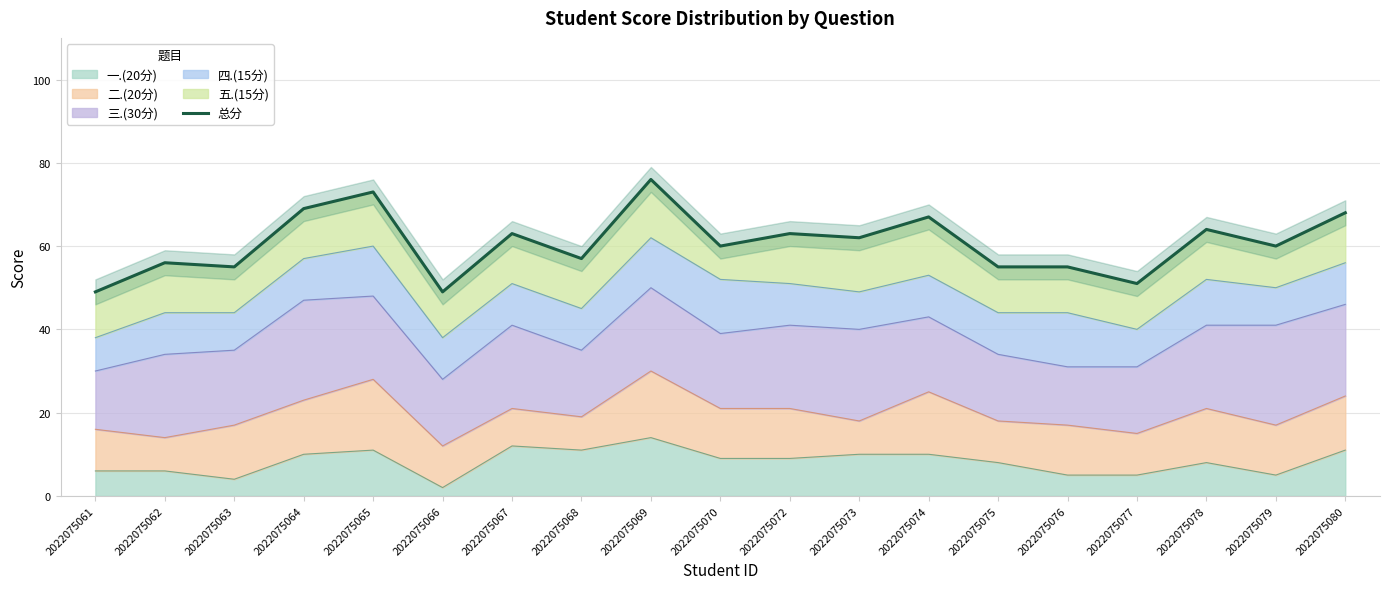

Is it true that the value at 2022075076 is 55?

True